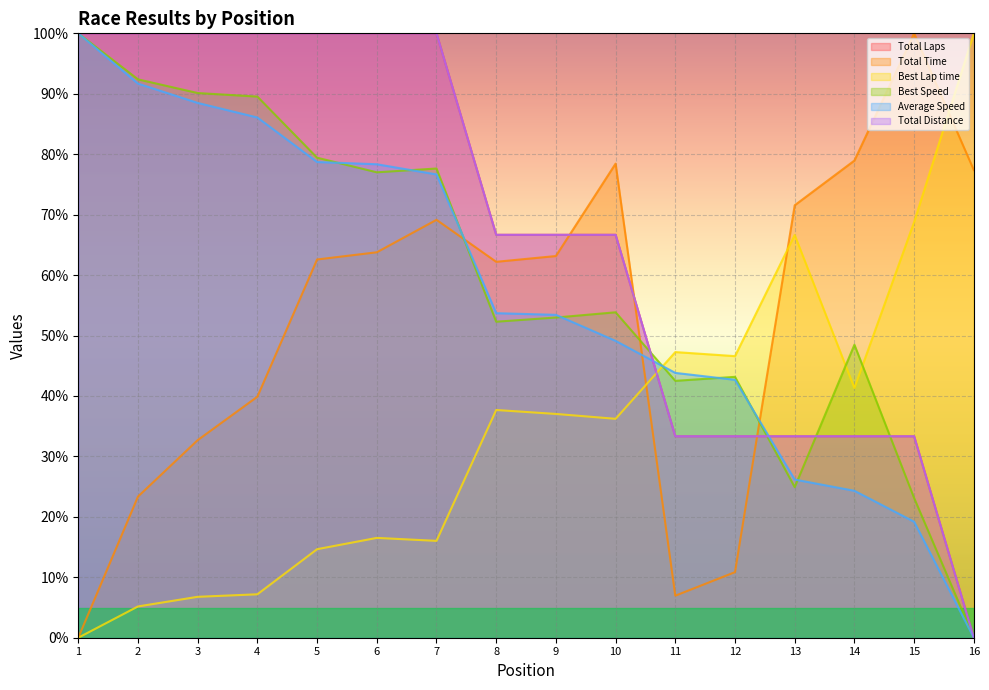

What is the greatest value displayed?

100.0